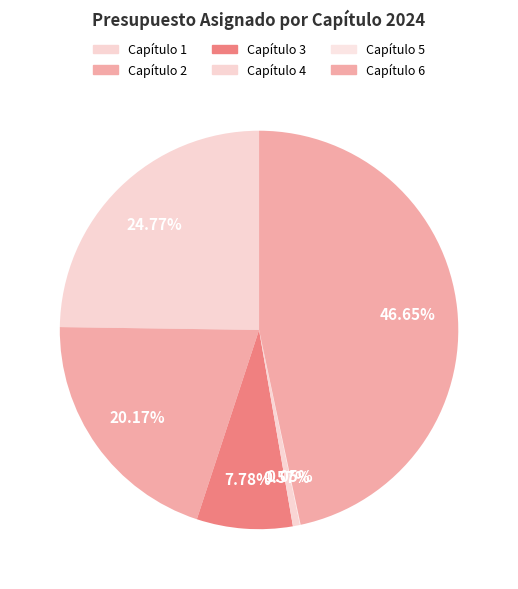

The Capítulo 3 slice represents 8% of the pie. True or false?

True